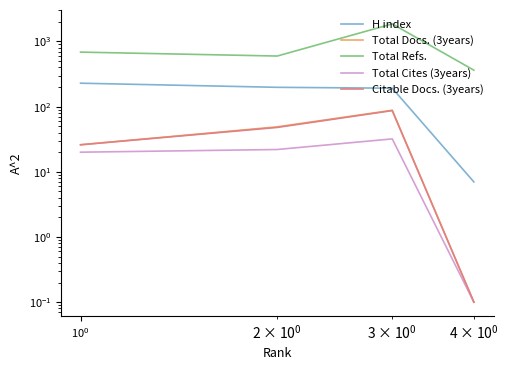

Which series has the largest total across all categories?

Total Refs.